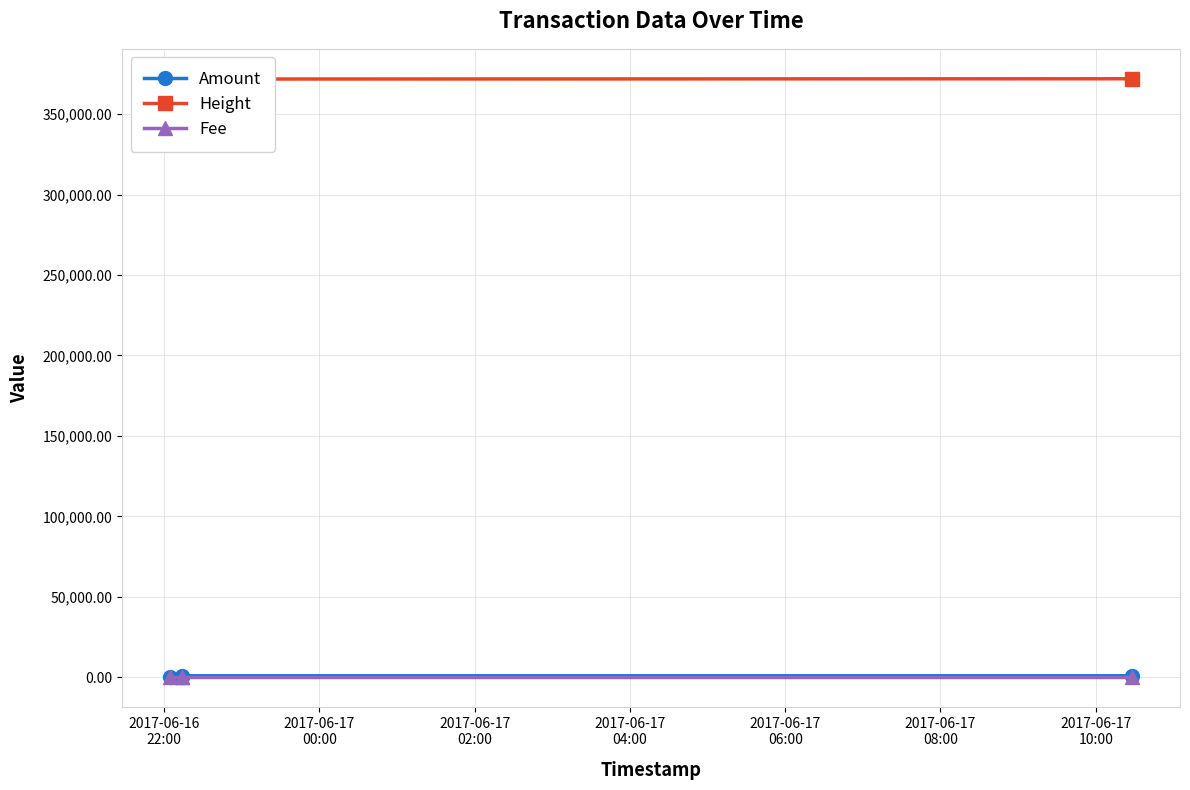

At which label is Height closest to 371914?

2017-06-17
00:00